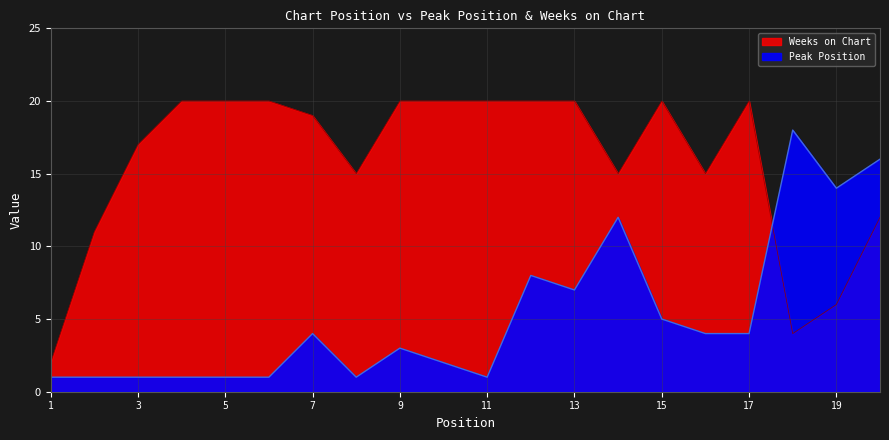

What is the maximum value for Weeks on Chart?

20